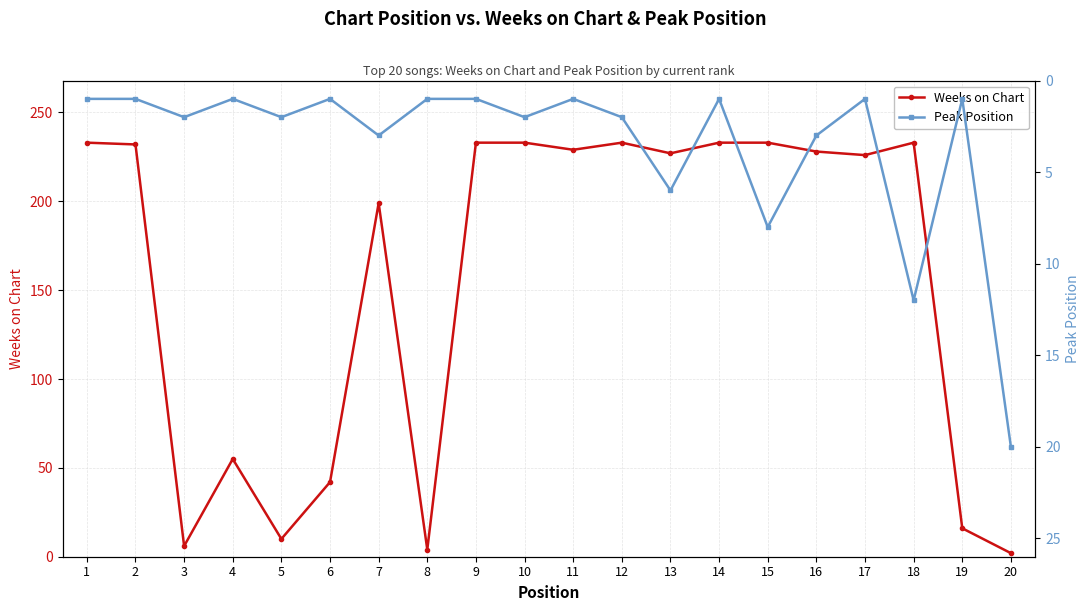

What is the sum of all Peak Position values?

70